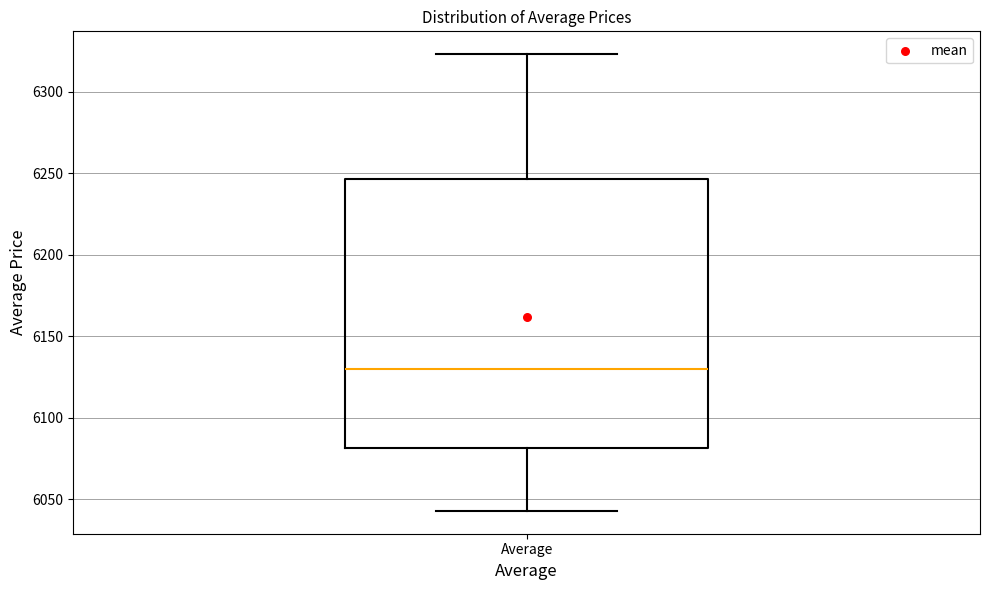

Transcribe this box plot: give where the median line is, the range the box spans, and where the two whiskers end, as read against the y-axis. The values are not printed on the chart, so give them approximately, as read against the axis.

median 6130, box 6080 to 6245, whiskers 6045 to 6325